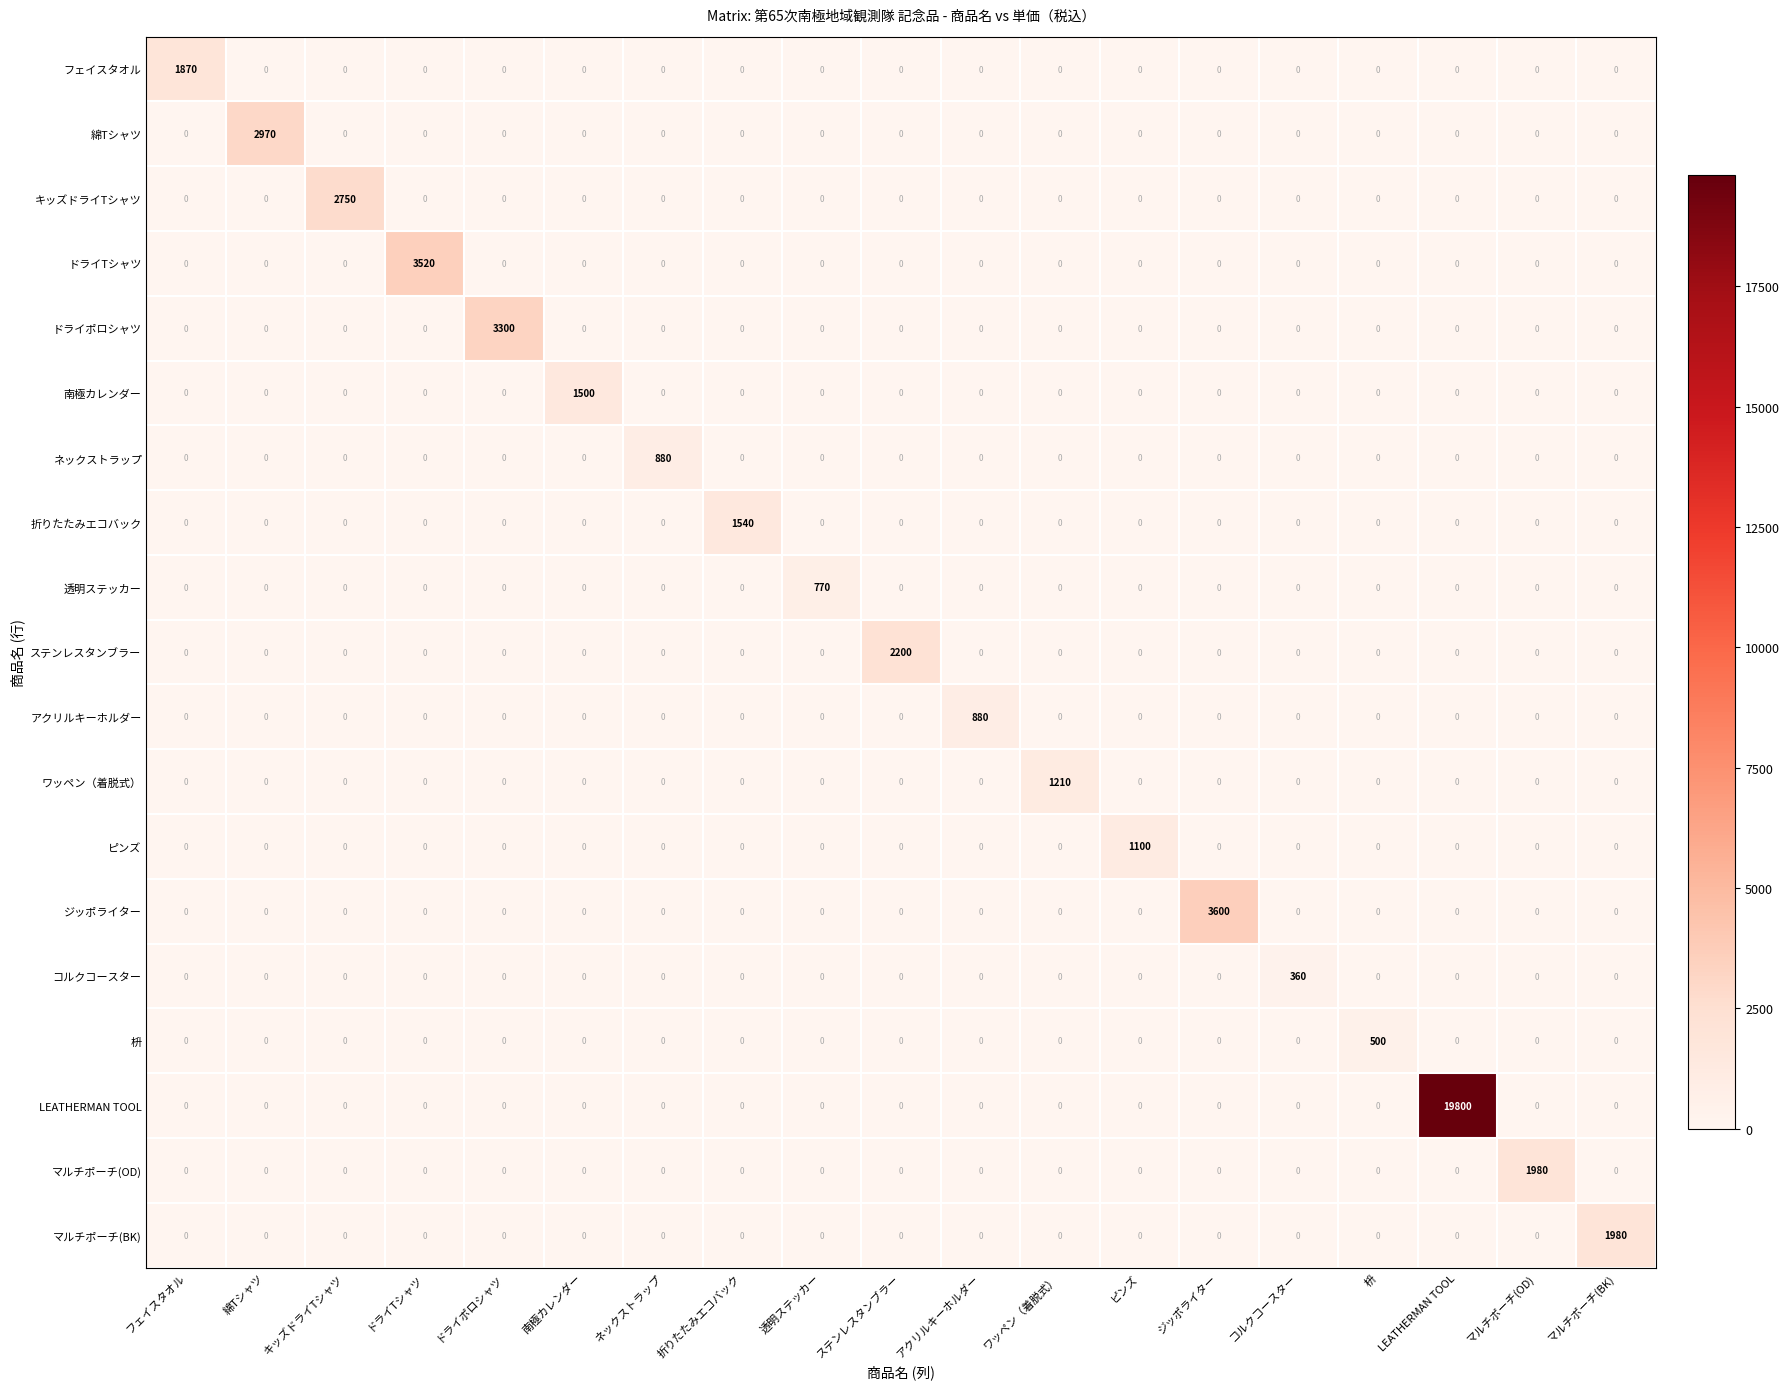

The マルチポーチ(BK) series shows 1219 at 南極カレンダー. True or false?

False